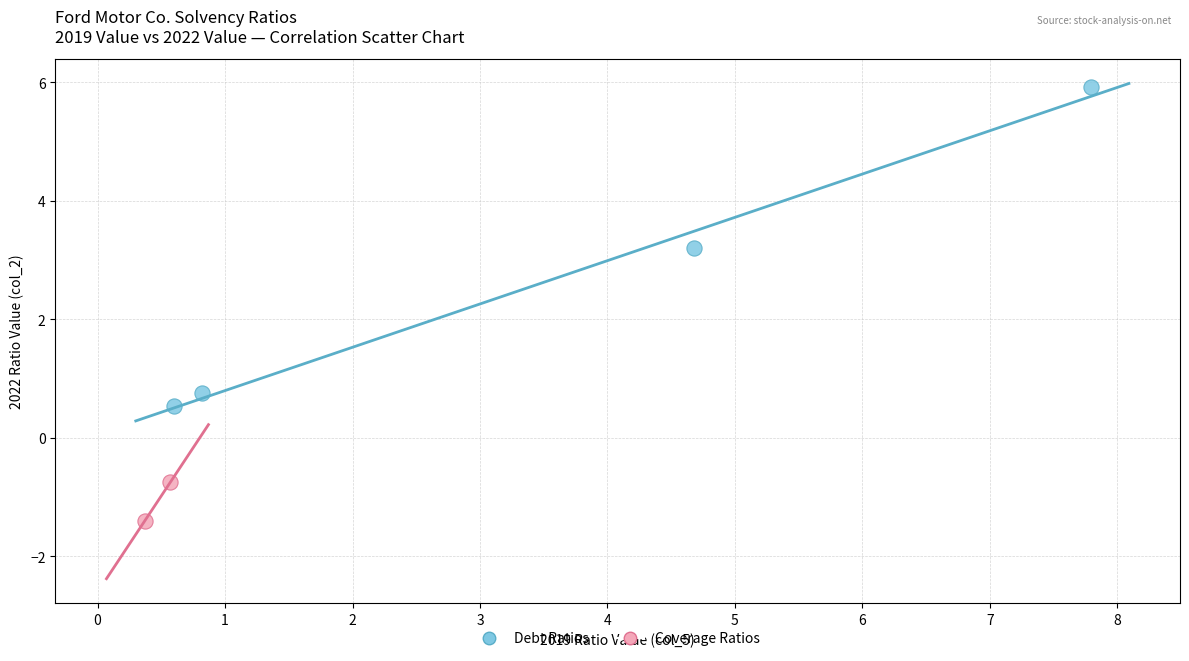

What are all the series names shown in the legend?

Debt Ratios, Coverage Ratios